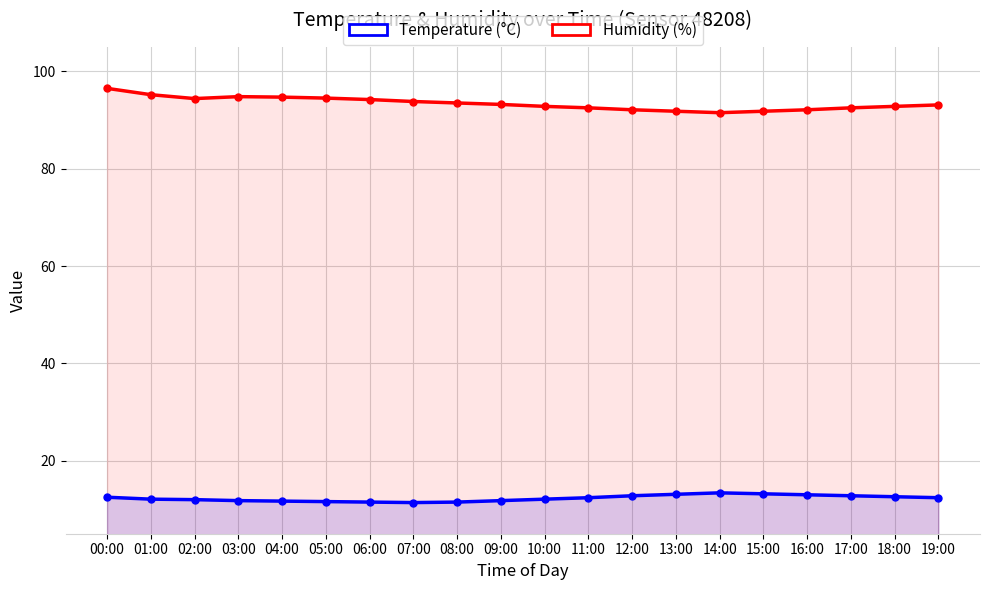

What position from the right is 10:00?

10